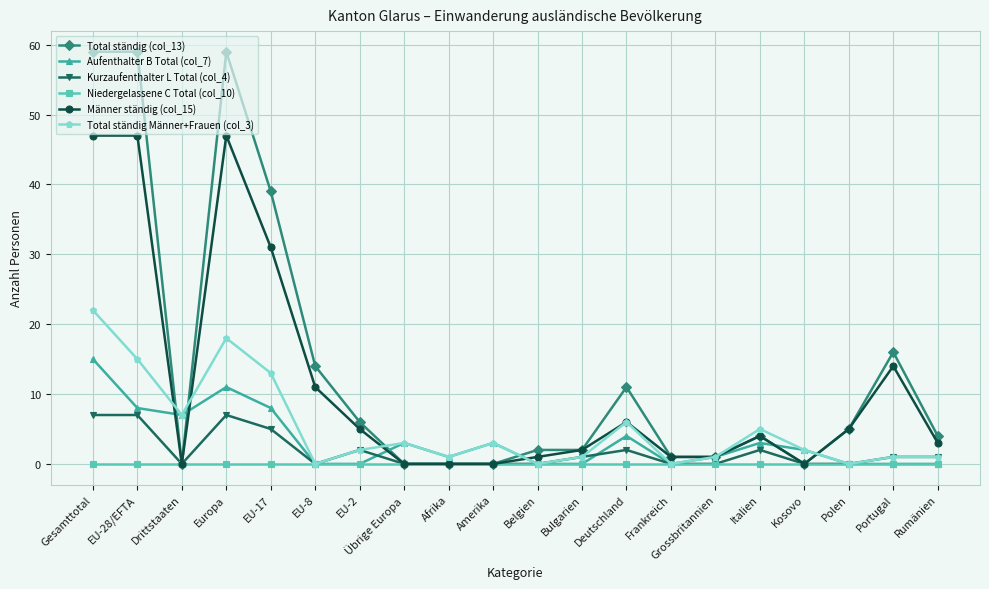

What is the label of the 17th point from the left?

Kosovo